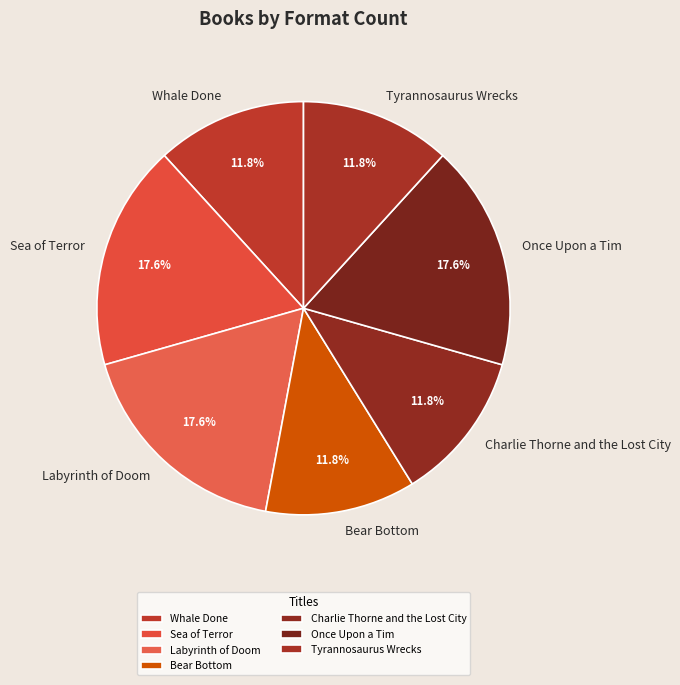

How many segments does this pie chart have?

7